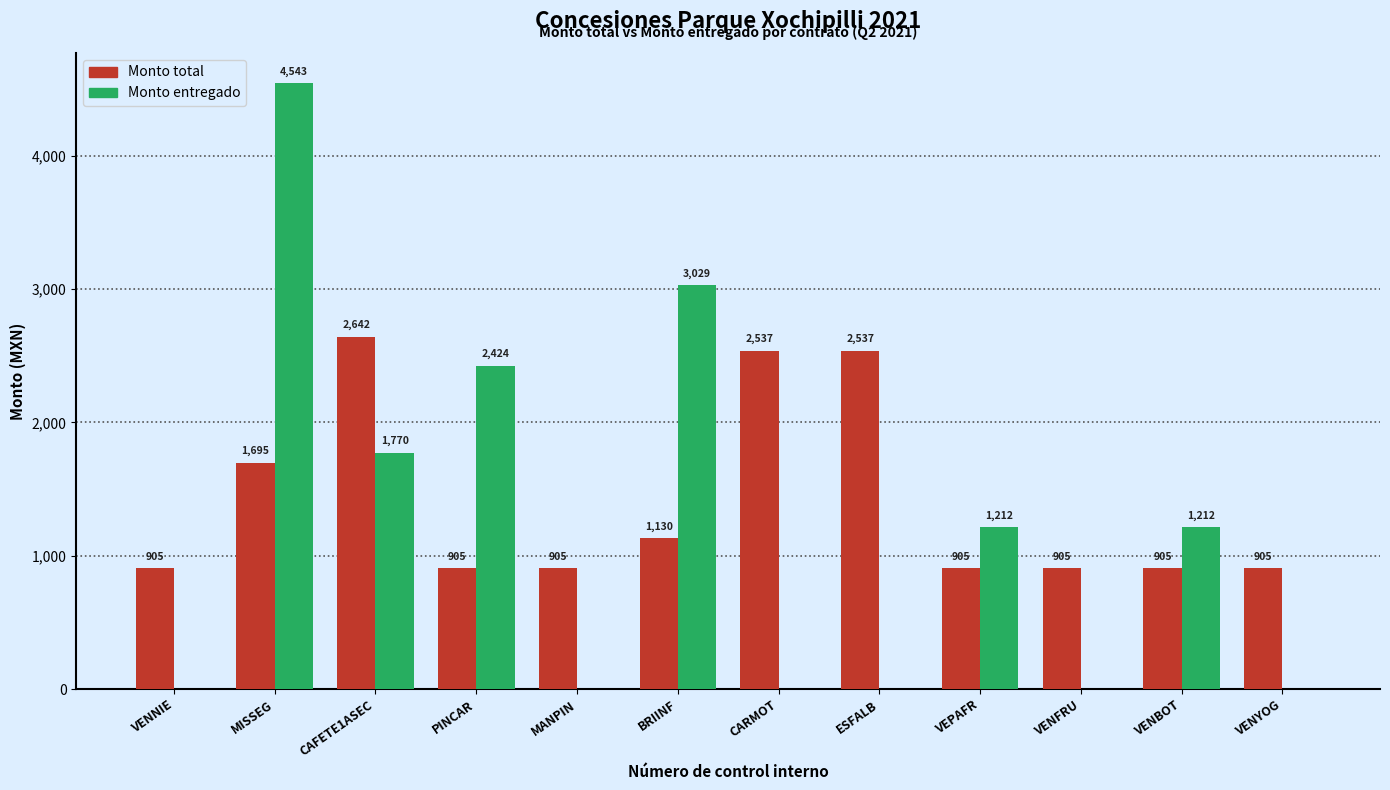

Which category has the highest value across all series?

MISSEG